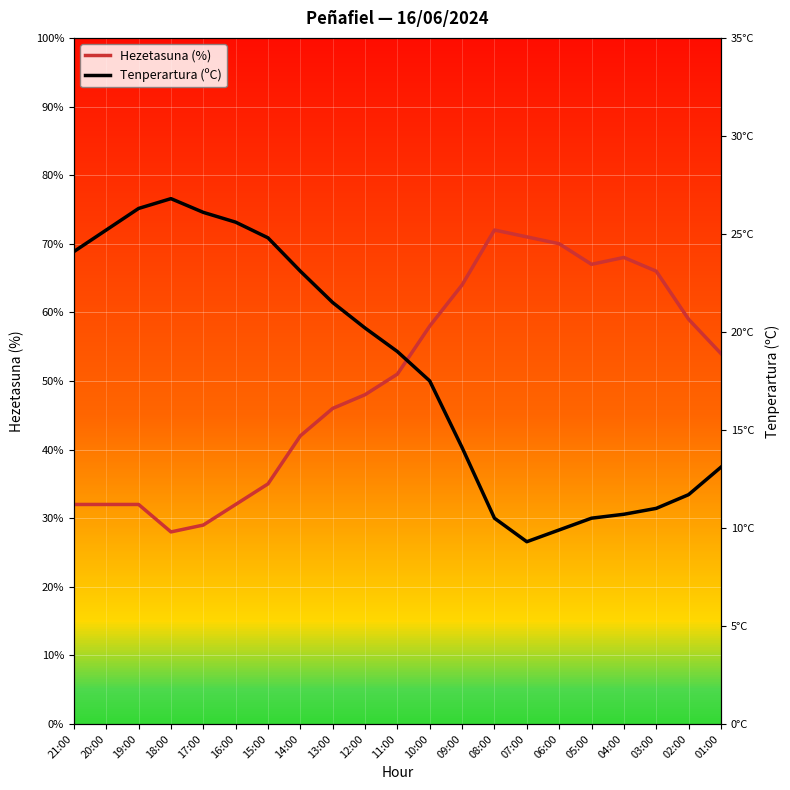

Read the Tenperartura (ºC) value at 10:00.

17.5